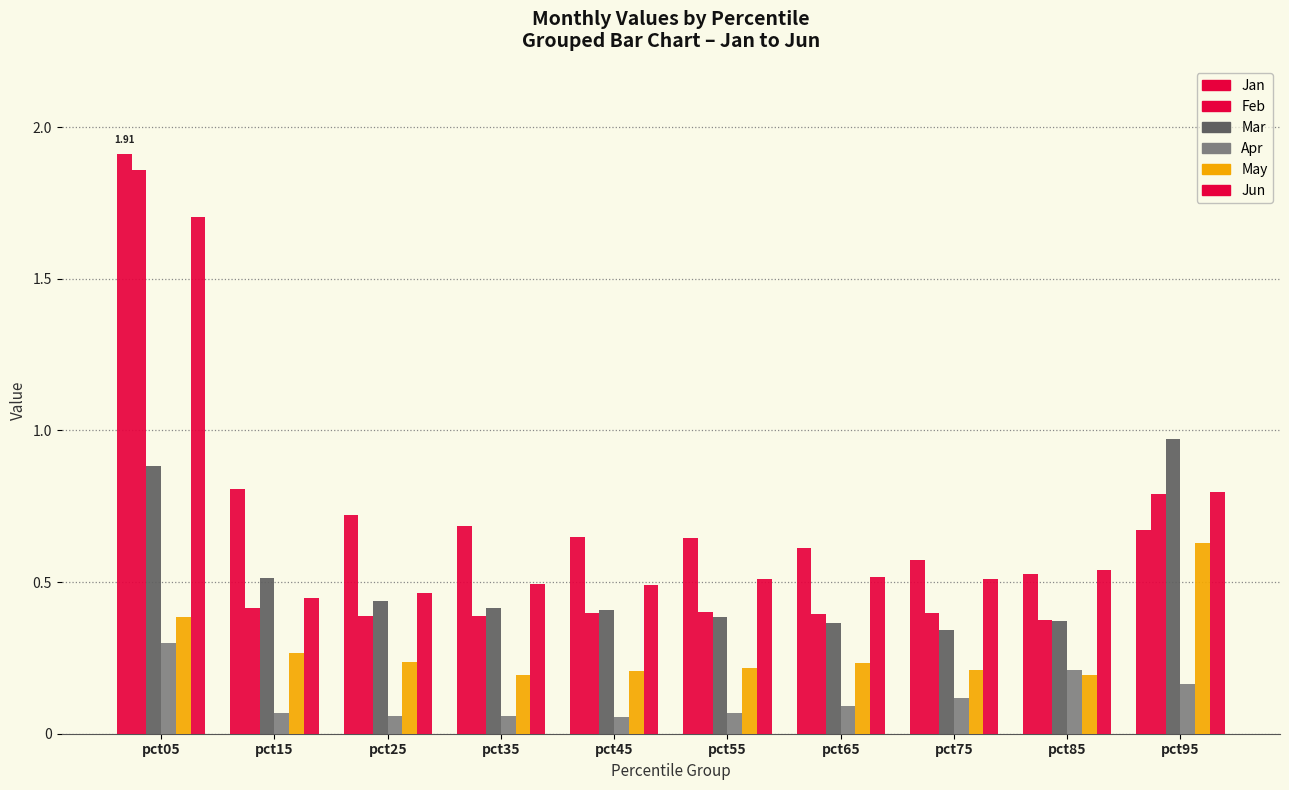

How many categories are shown in the chart?

10